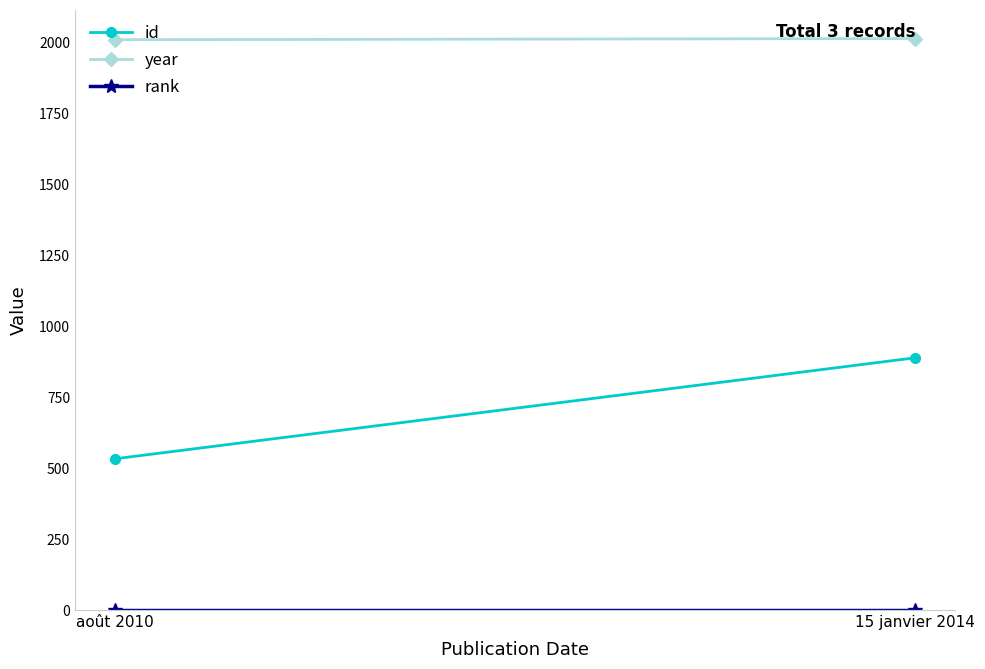

What is the minimum value for rank?

1